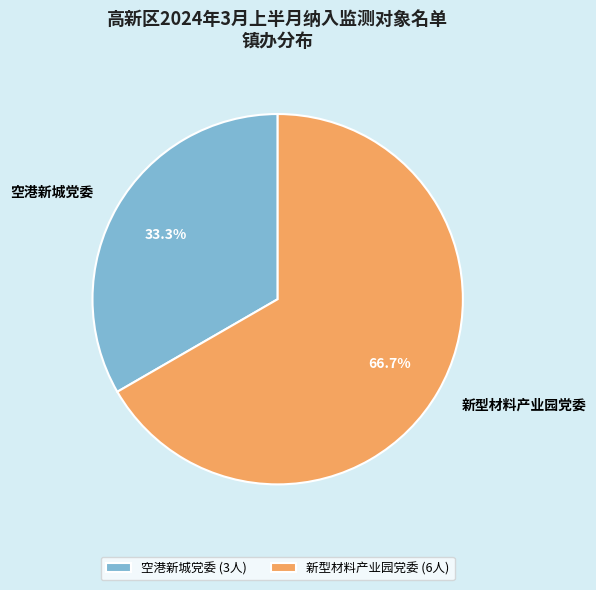

How many slices are in this pie chart?

2